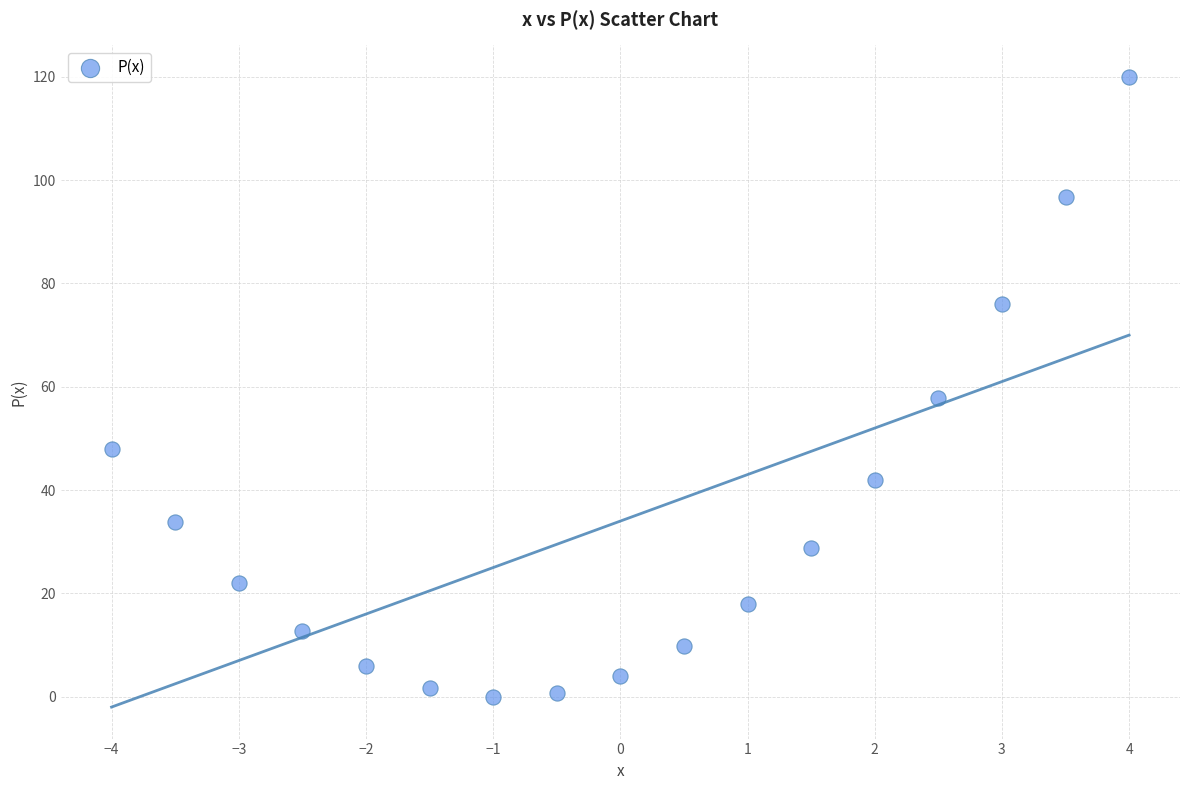

What Y value in the scatter plot is closest to 60?

57.8